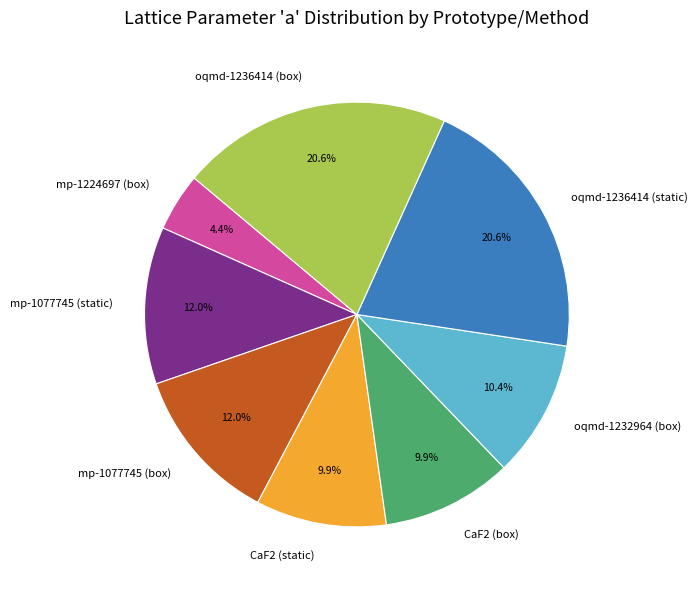

To the nearest percent, what percentage of the pie is CaF2 (box)?

10%